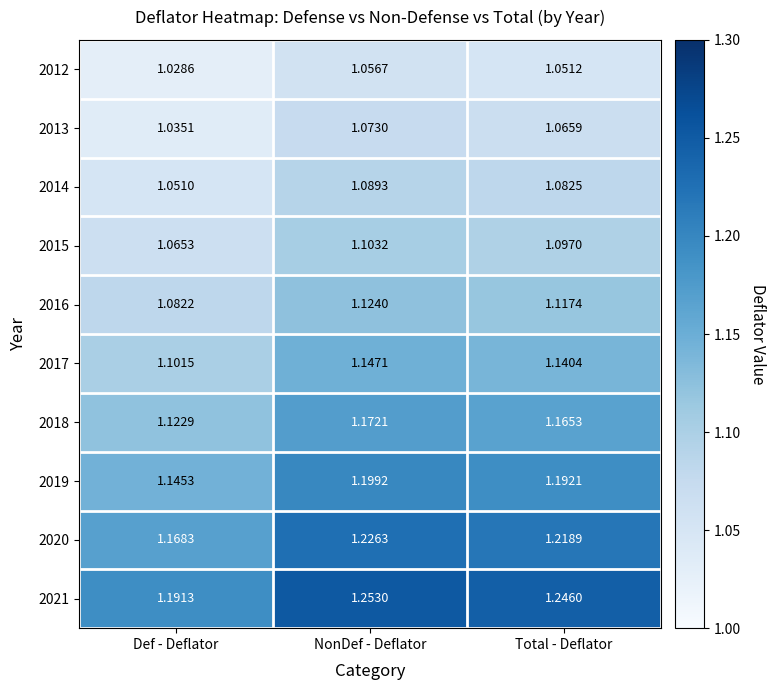

Where is 2018 nearest to the value 1?

Def - Deflator